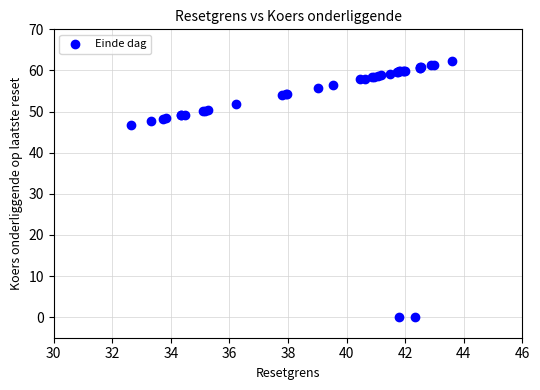

What Y value in the scatter plot is closest to 31?

46.6